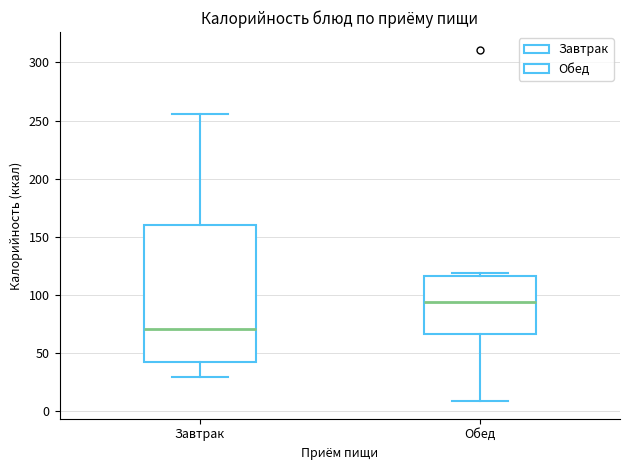

Reading left to right, read every box against the y-axis: the position of its median line, the range the box covers, and the ends of its whiskers. The values are not printed on the chart, so give them approximately, as read against the axis.

Завтрак: median 70, box 40 to 160, whiskers 30 to 255
Обед: median 95, box 65 to 115, whiskers 10 to 120